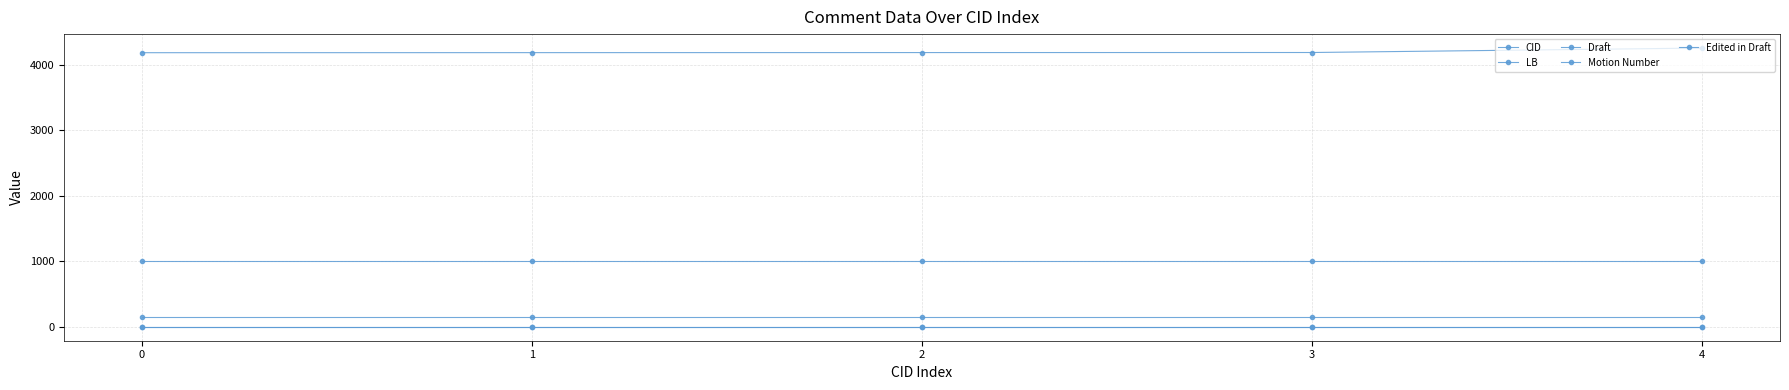

True or false: Motion Number and Draft intersect in this chart.

False